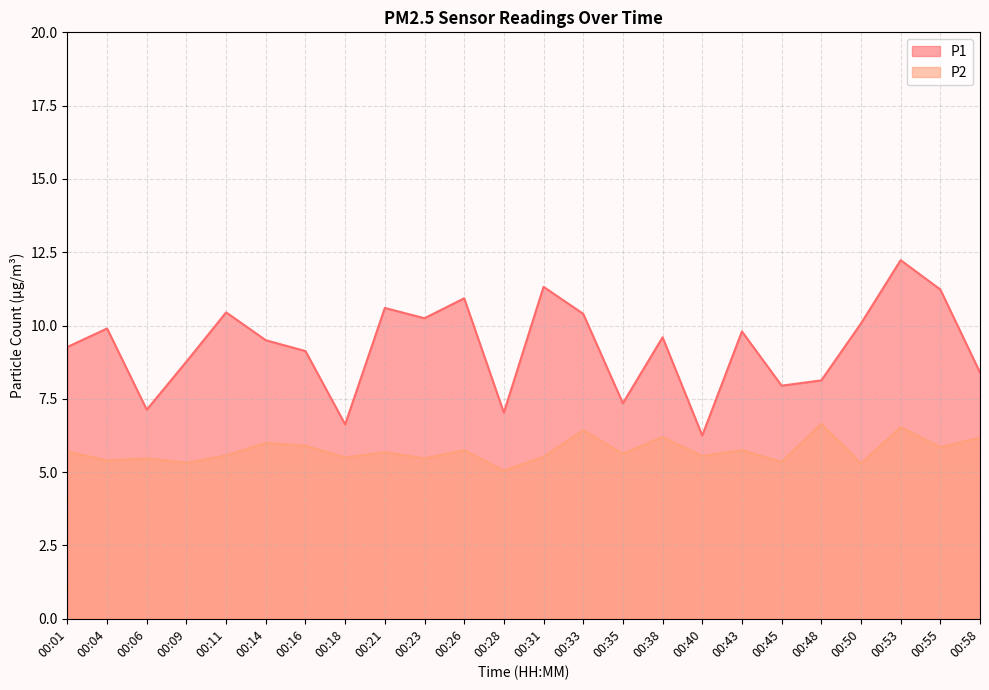

What is the difference between the highest and lowest values at 00:50?

4.8